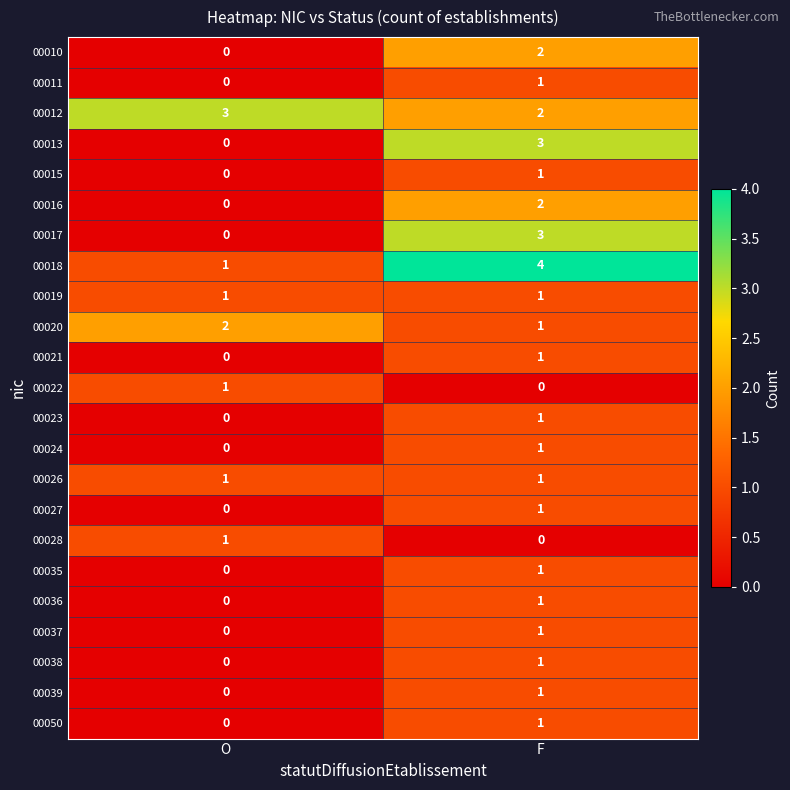

How many categories are shown in the chart?

2